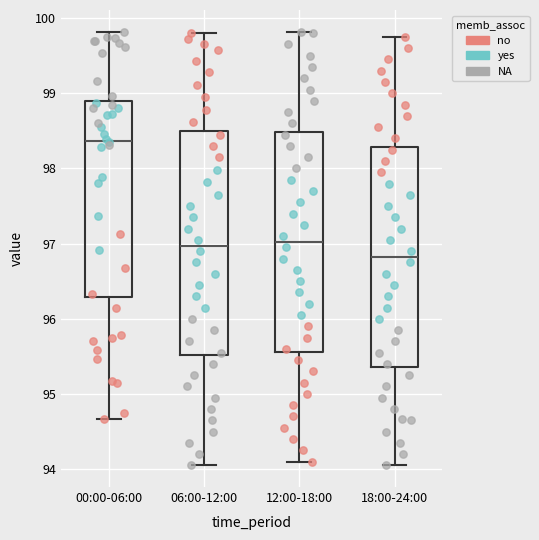

Where is the lower edge of the box for 06:00-12:00 on the y-axis? The values are not printed on the chart, so give them approximately, as read against the axis.

95.5